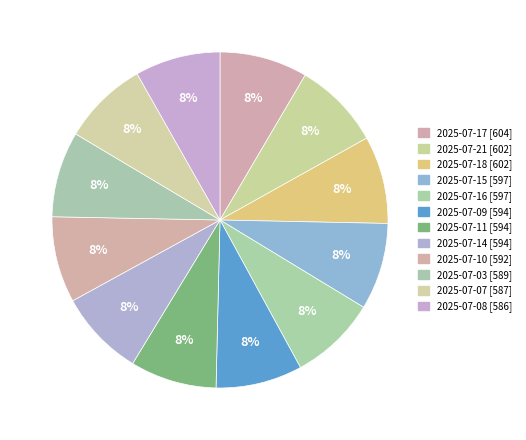

Is there any slice that represents more than half of the pie?

No